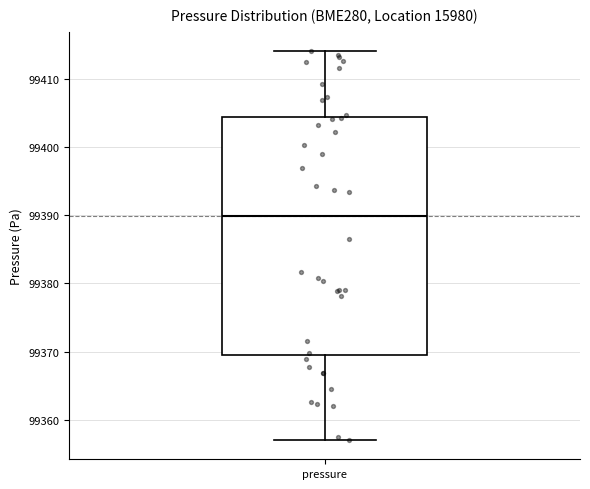

Where does the lower whisker of the box for pressure end on the y-axis? The values are not printed on the chart, so give them approximately, as read against the axis.

99357